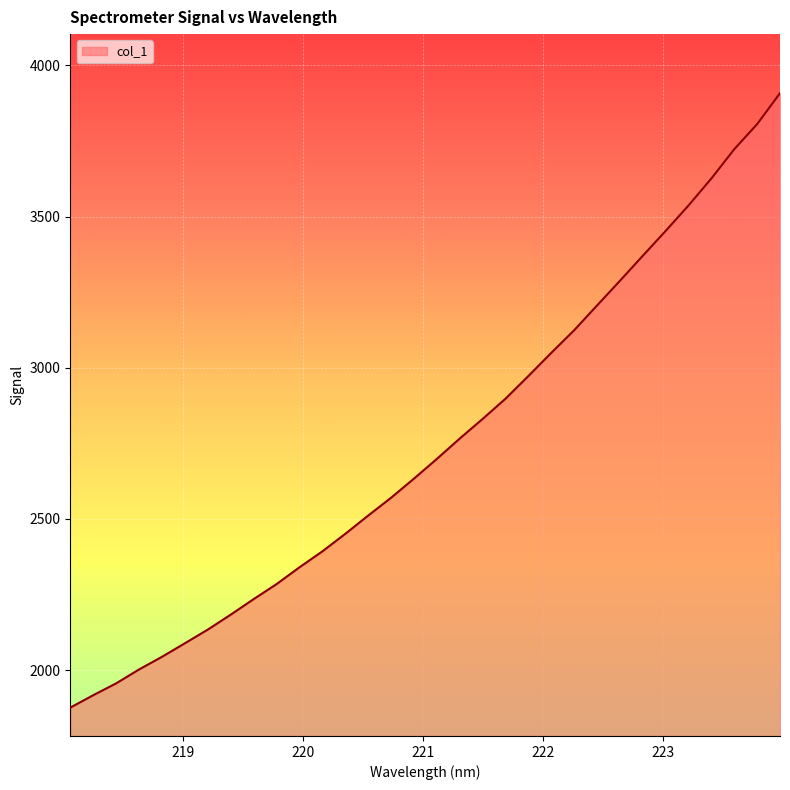

What is the minimum value shown in the chart?

1875.6